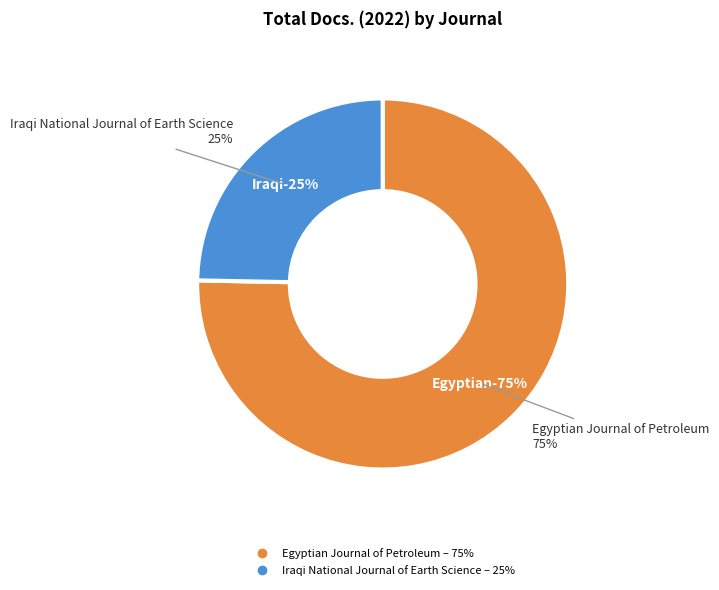

The Iraqi National Journal of Earth Science slice represents 33% of the pie. True or false?

False